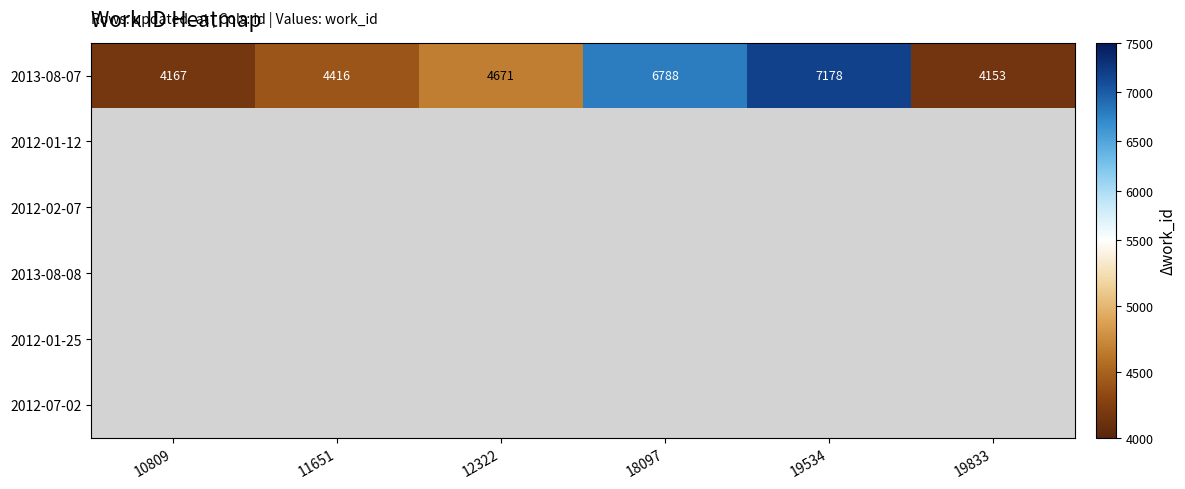

Which category has the lowest value in the 2013-08-07 series?

19833